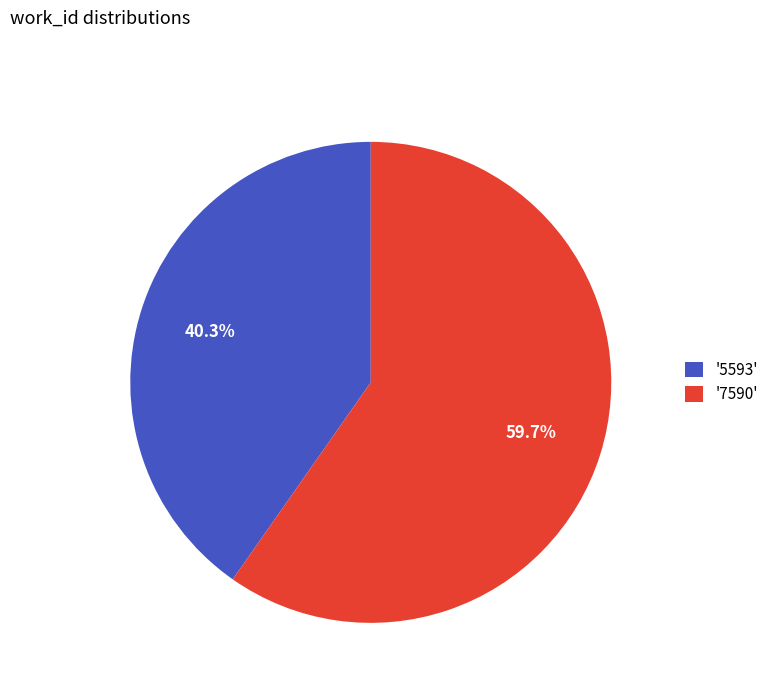

Is there any slice that represents more than half of the pie?

Yes